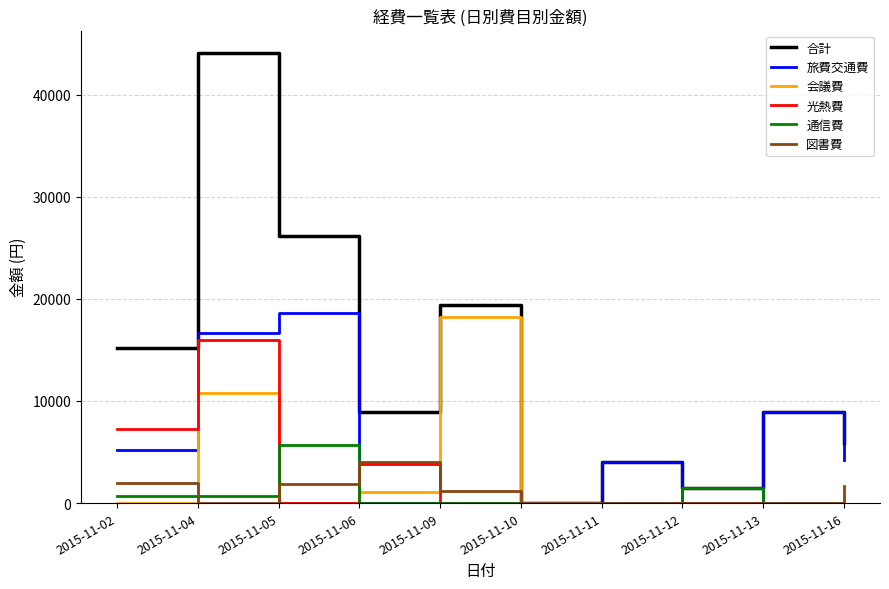

At which label does 旅費交通費 first exceed 4250?

2015-11-02